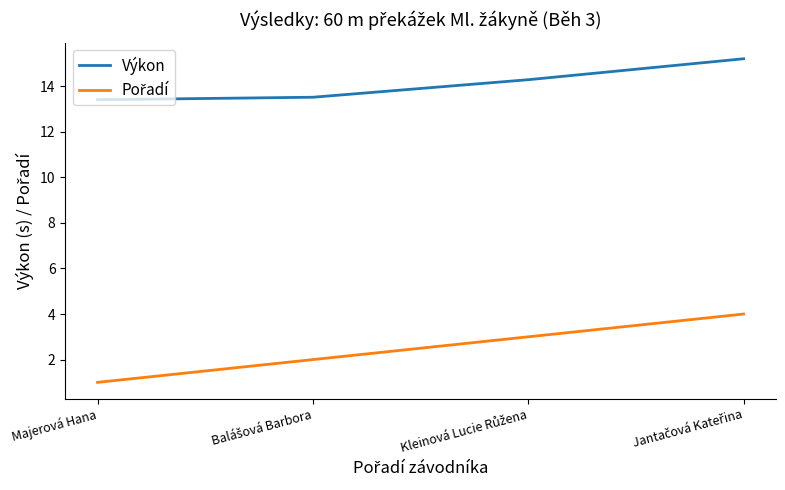

What is the total value across all series at Majerová Hana?

14.4